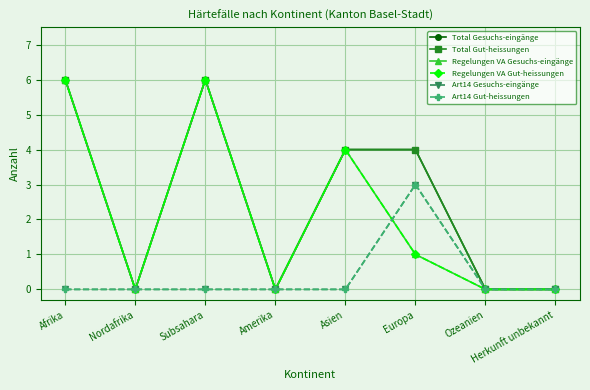

Is this an area chart (filled region under the line)?

No